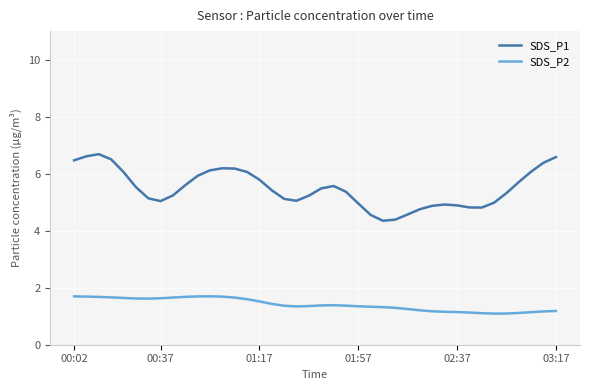

What is the maximum value shown in the chart?

6.7